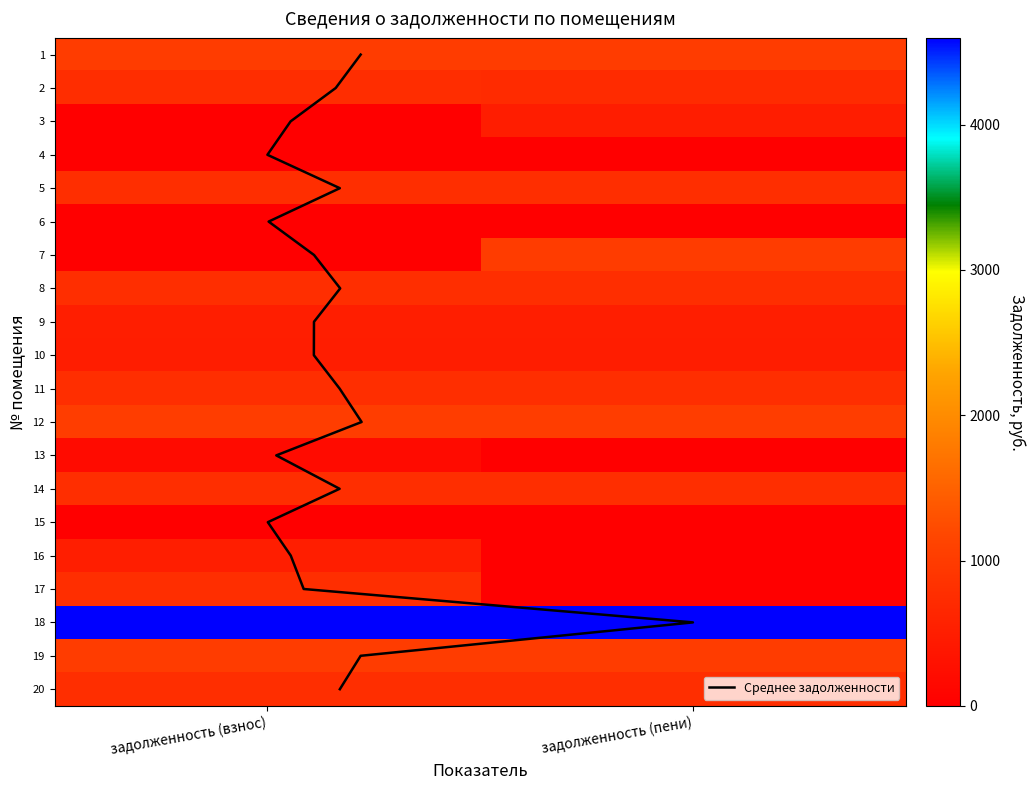

What is the average value of the 12 series?

1017.4